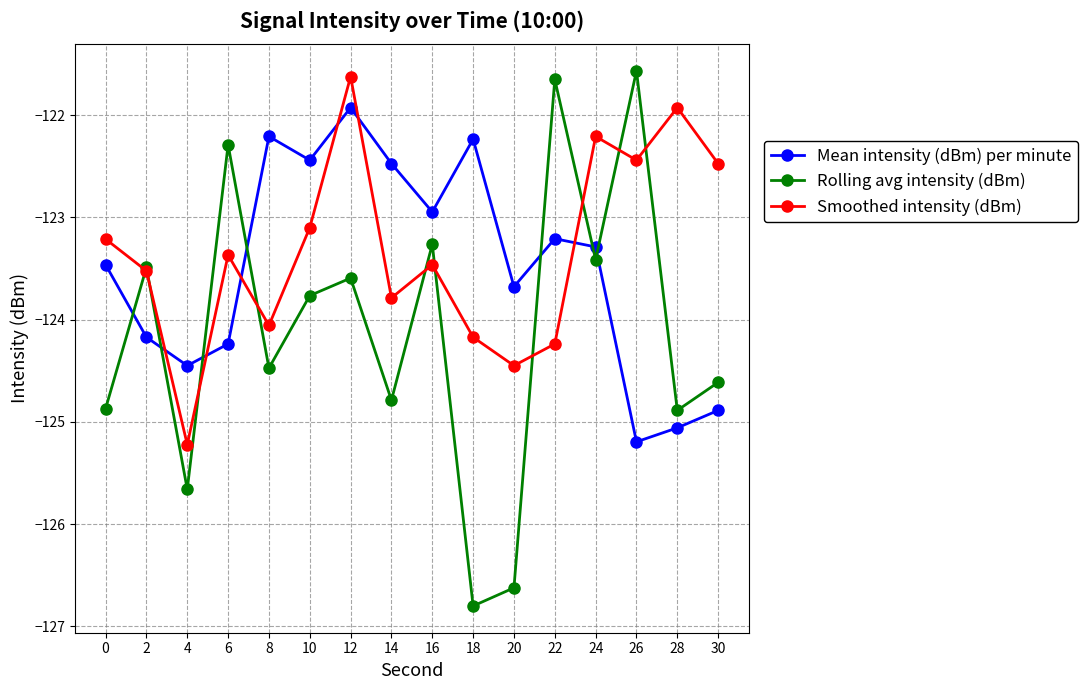

Is it true that Smoothed intensity (dBm) equals -123.5 at 2?

True